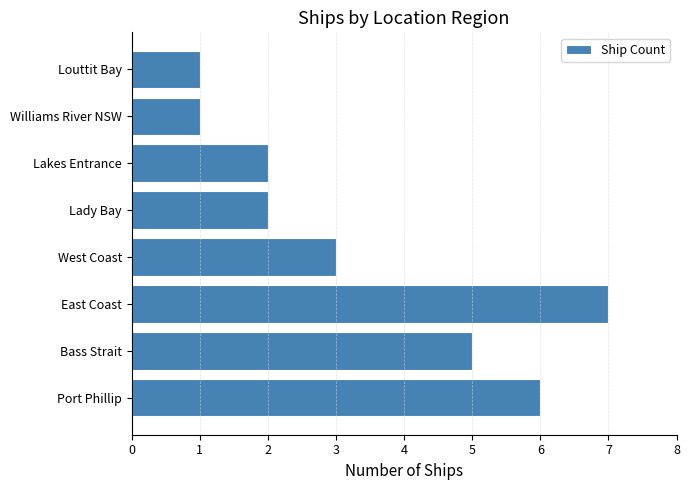

Which label corresponds to the largest value in the chart?

East Coast